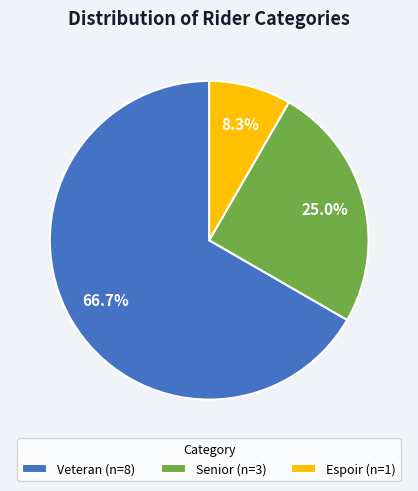

The Senior slice represents 25% of the pie. True or false?

True